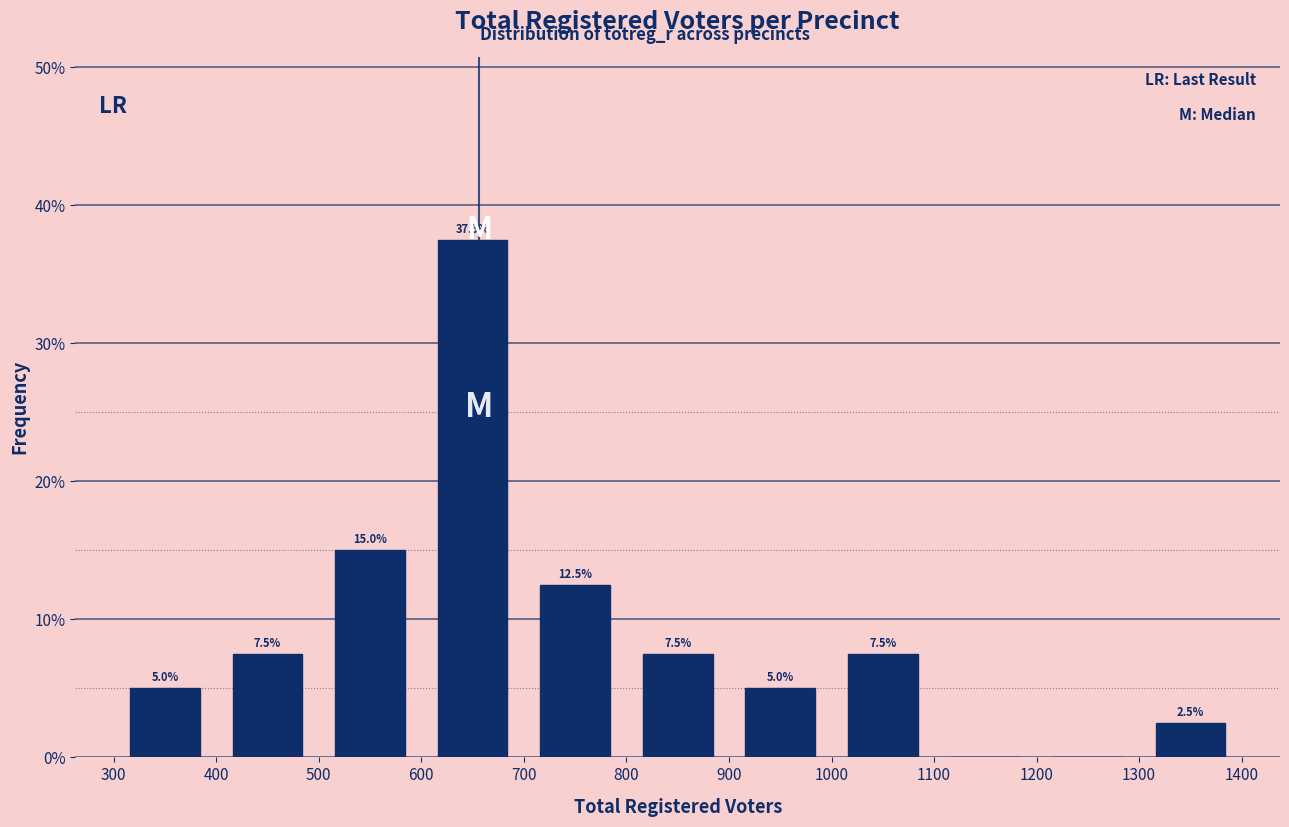

Over which range of the x-axis is the bar tallest?

600 to 700